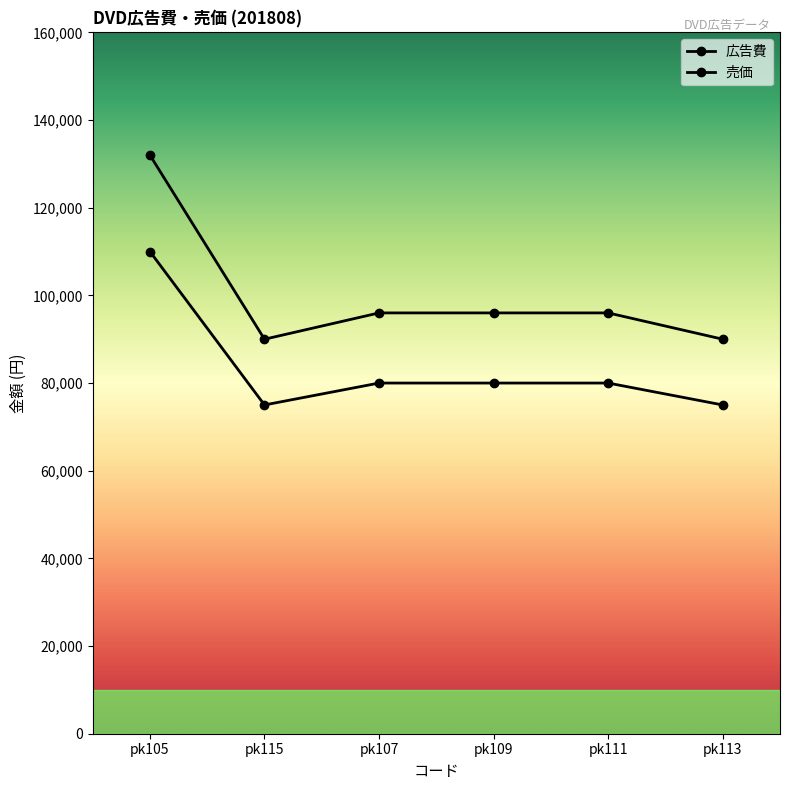

What is the value of the 広告費 point at the 6th from the left?

75000